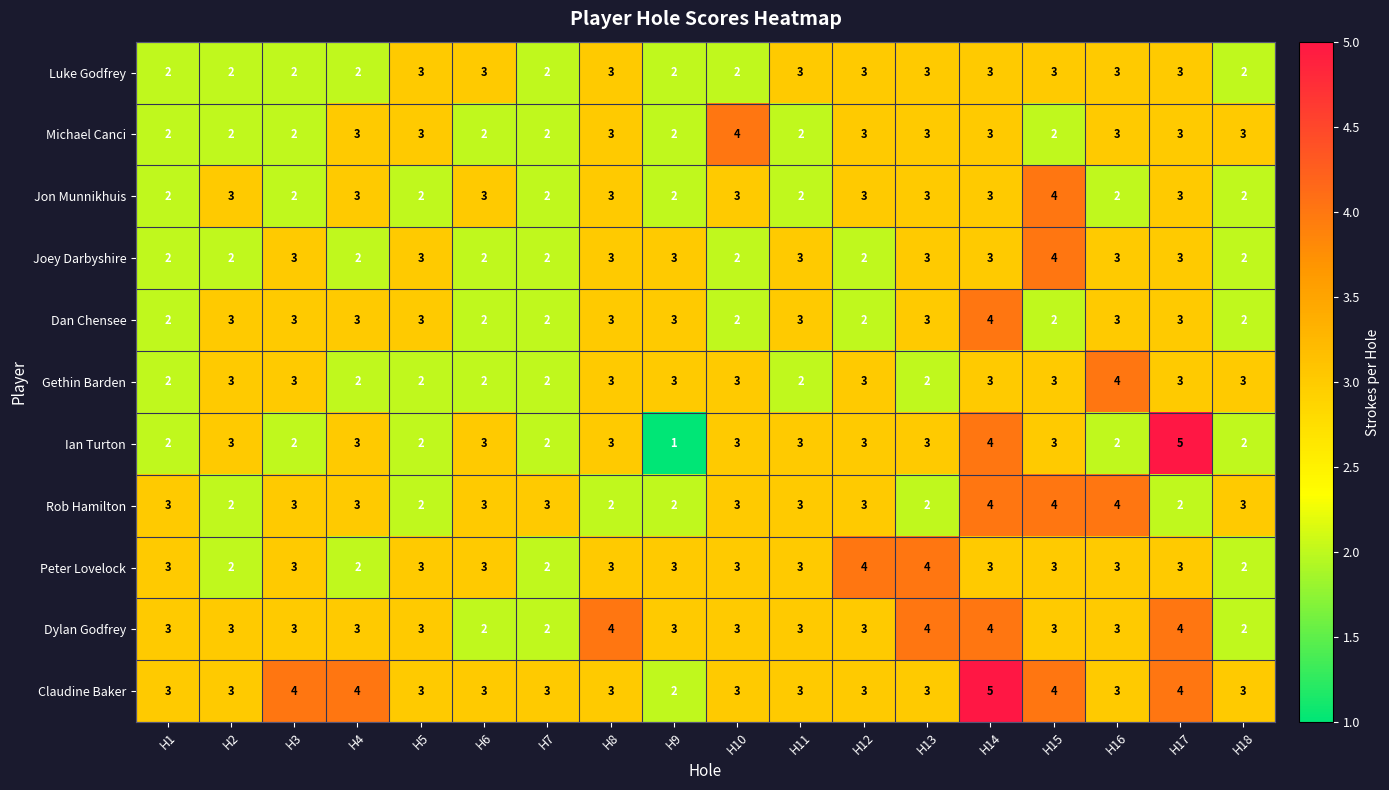

Which series has the widest spread of values?

Ian Turton